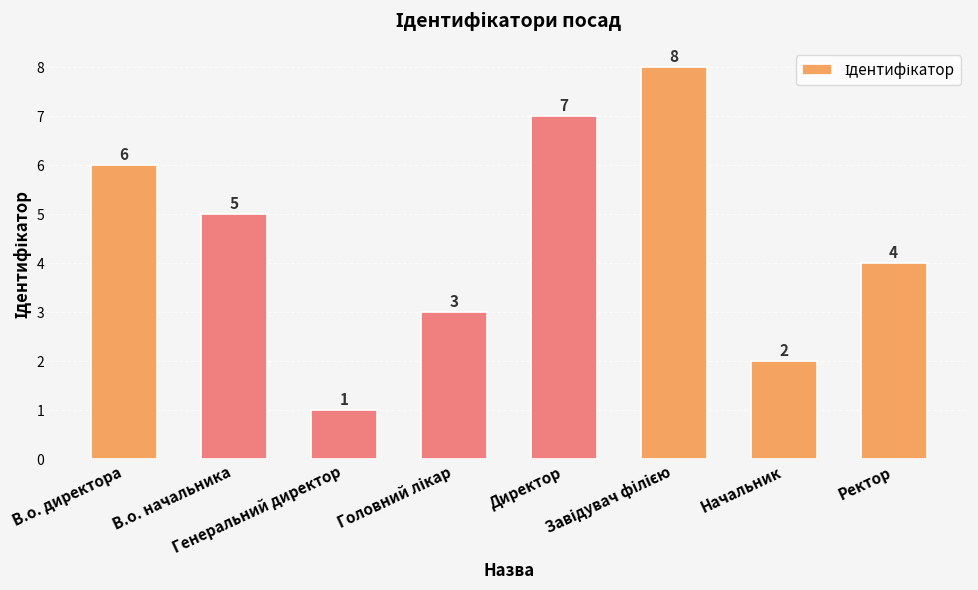

What is the difference between the maximum and minimum values?

7